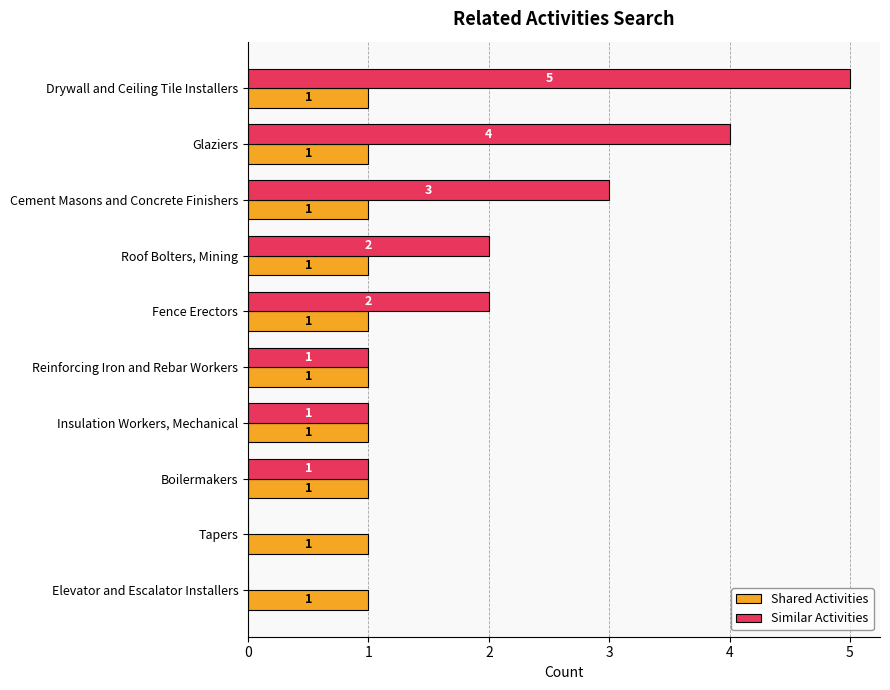

What are all the series names shown in the legend?

Shared Activities, Similar Activities